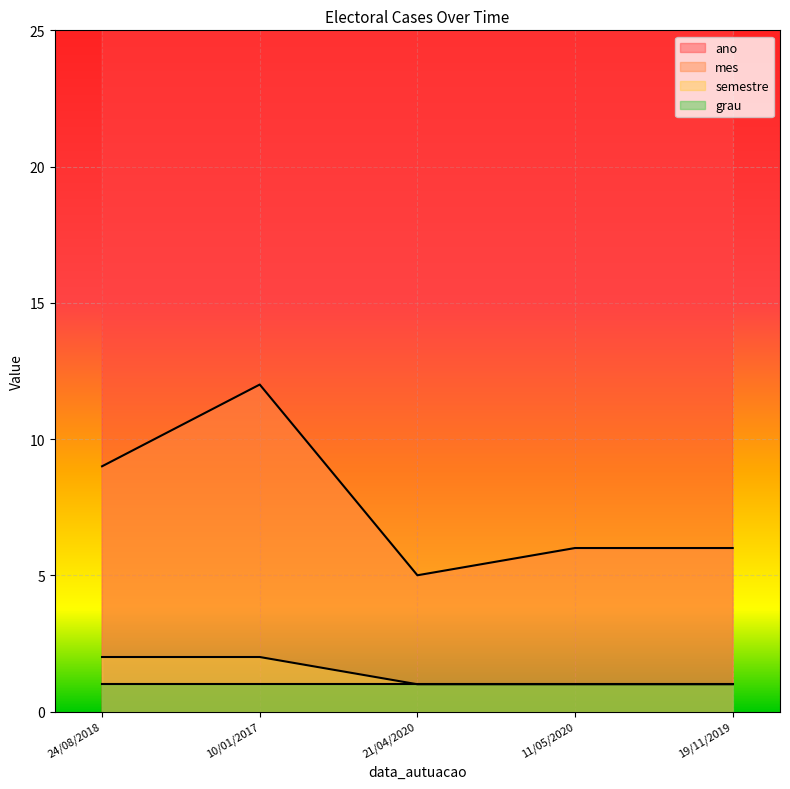

Count the number of categories in the chart.

5